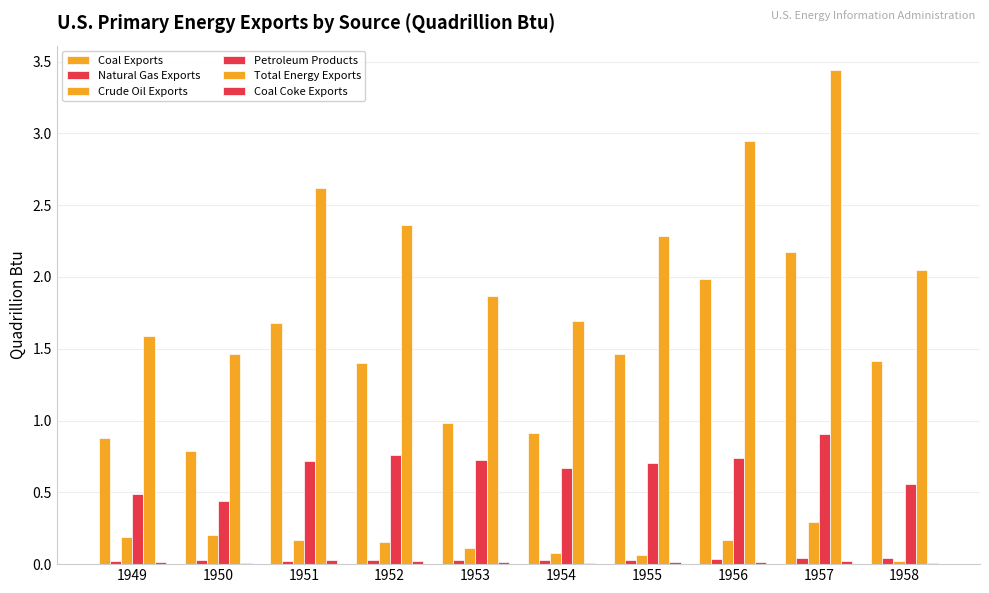

Which series has the widest spread of values?

Total Energy Exports